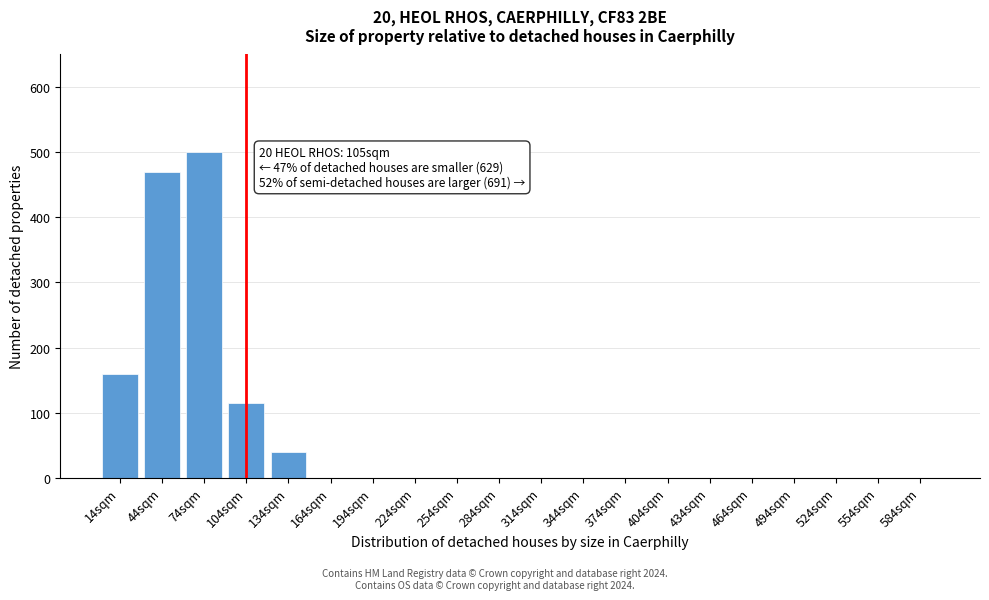

Reading right to left, transcribe all the data shown in this chart.

584sqm=0	554sqm=0	524sqm=0	494sqm=0	464sqm=0	434sqm=0	404sqm=0	374sqm=0	344sqm=0	314sqm=0	284sqm=0	254sqm=0	224sqm=0	194sqm=0	164sqm=0	134sqm=40	104sqm=115	74sqm=500	44sqm=470	14sqm=160